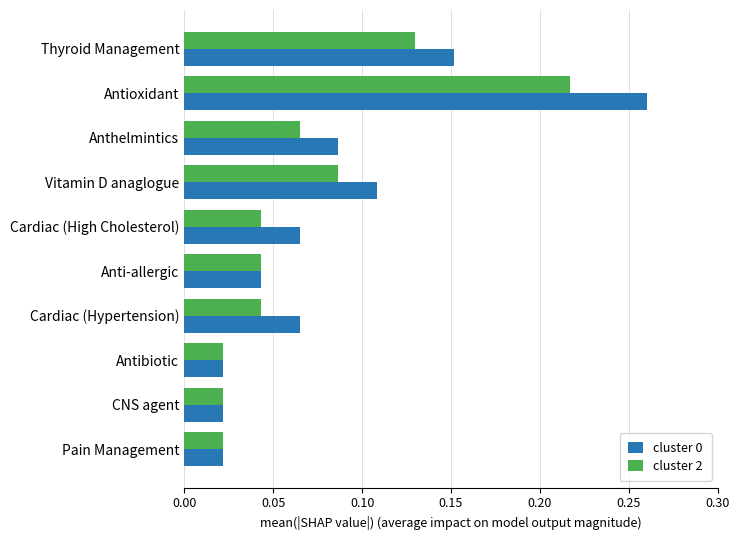

How many cluster 2 values are between 0 and 1?

10